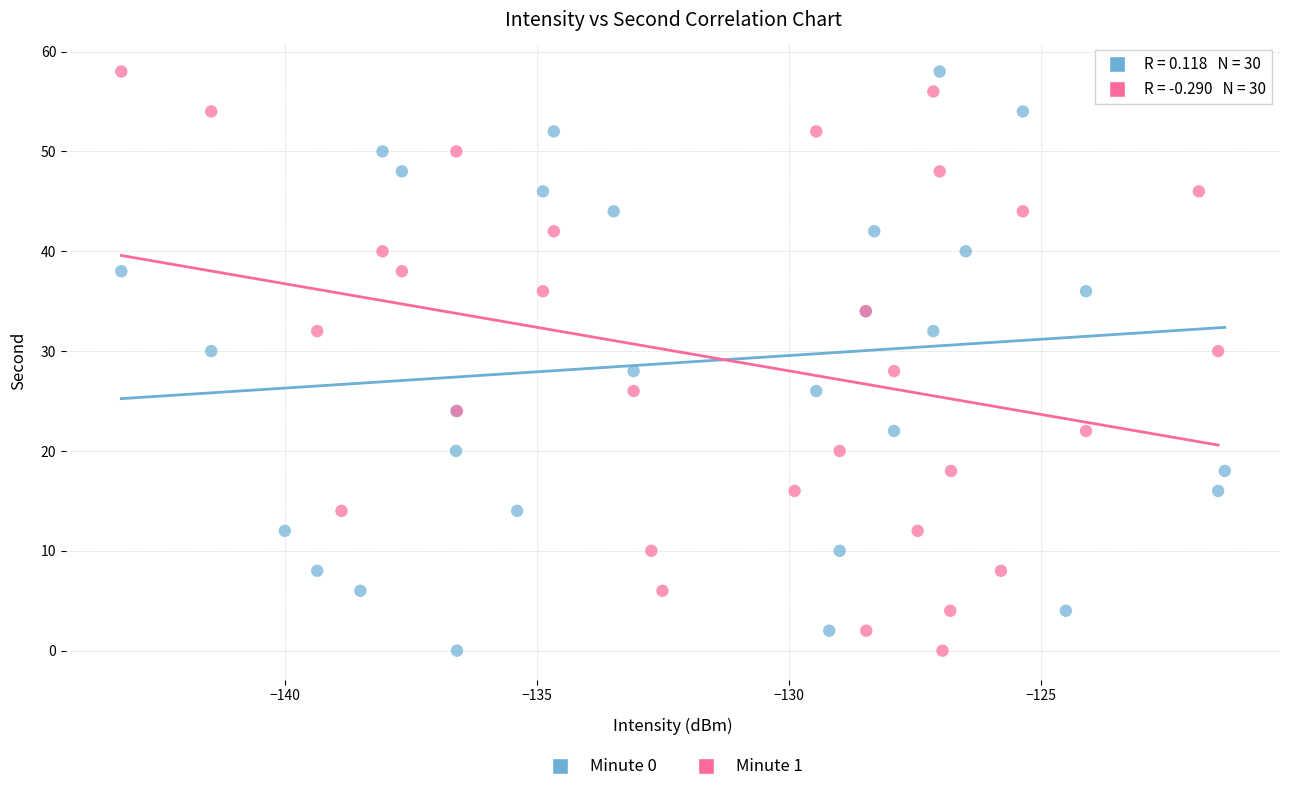

What are all the series names shown in the legend?

Minute 0, Minute 1